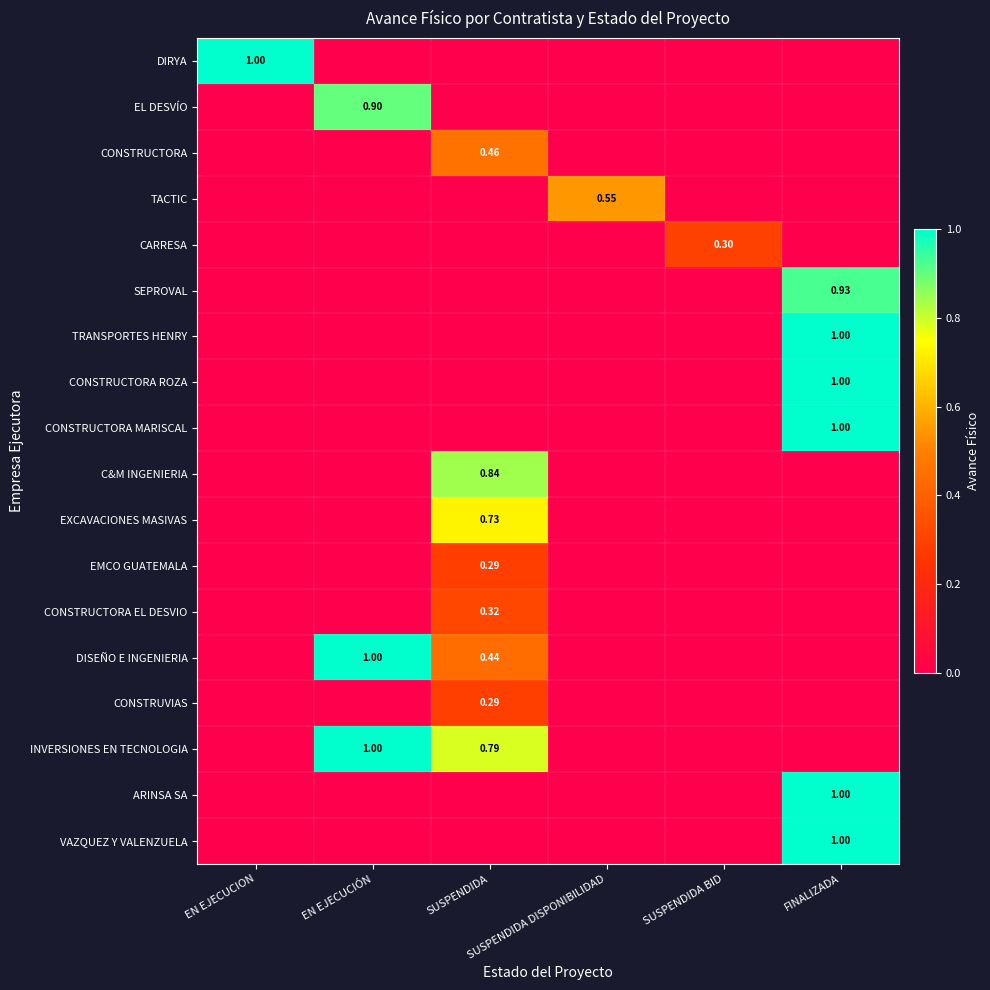

What is the difference between the maximum and minimum values in the SEPROVAL series?

0.9